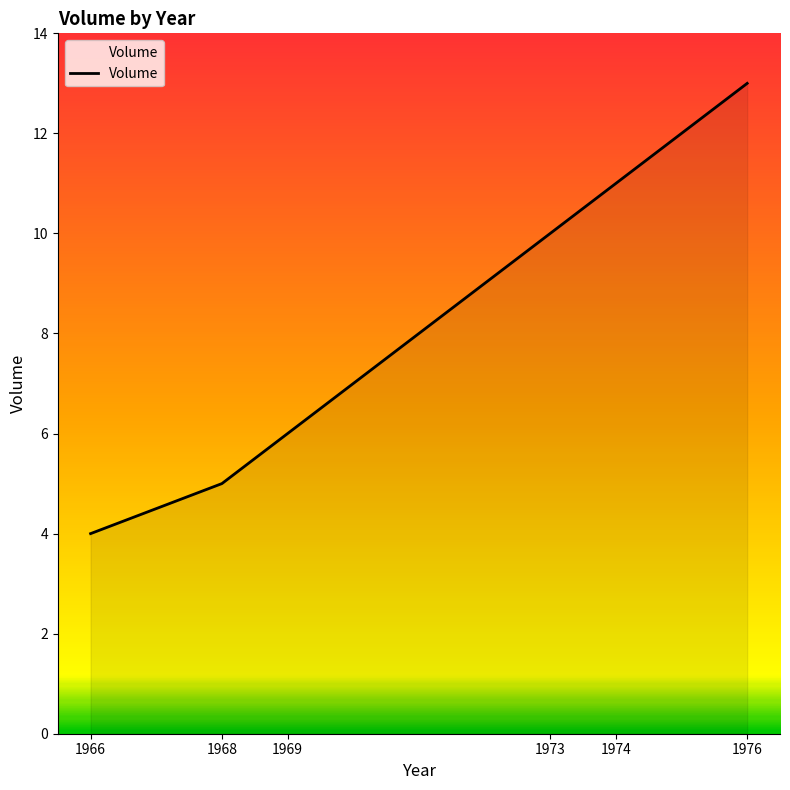

Is it true that the value at 1968 is 5?

True